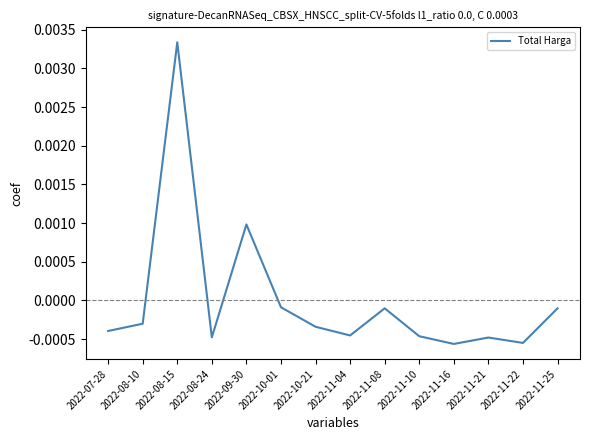

What position from the left is 2022-08-15?

3